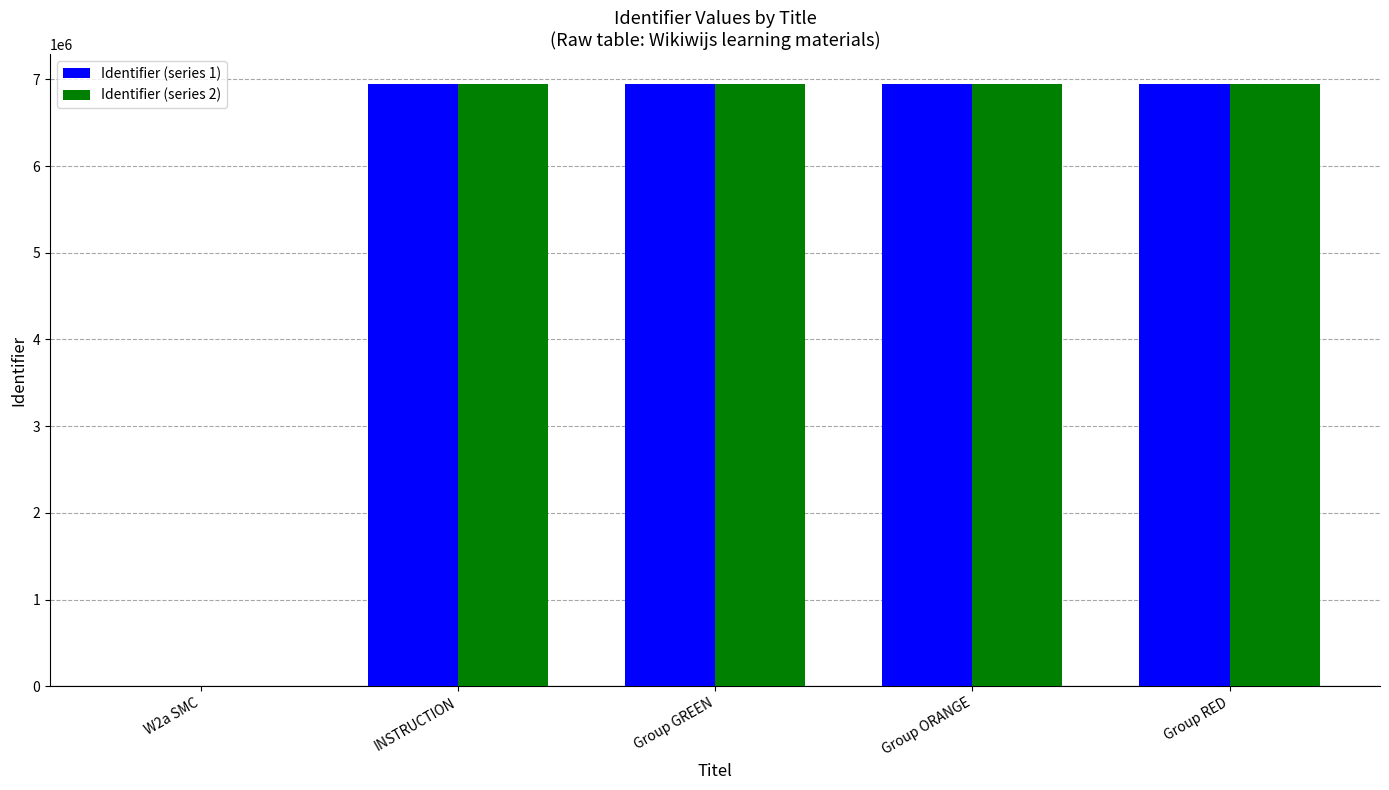

How many data points does each series have?

5